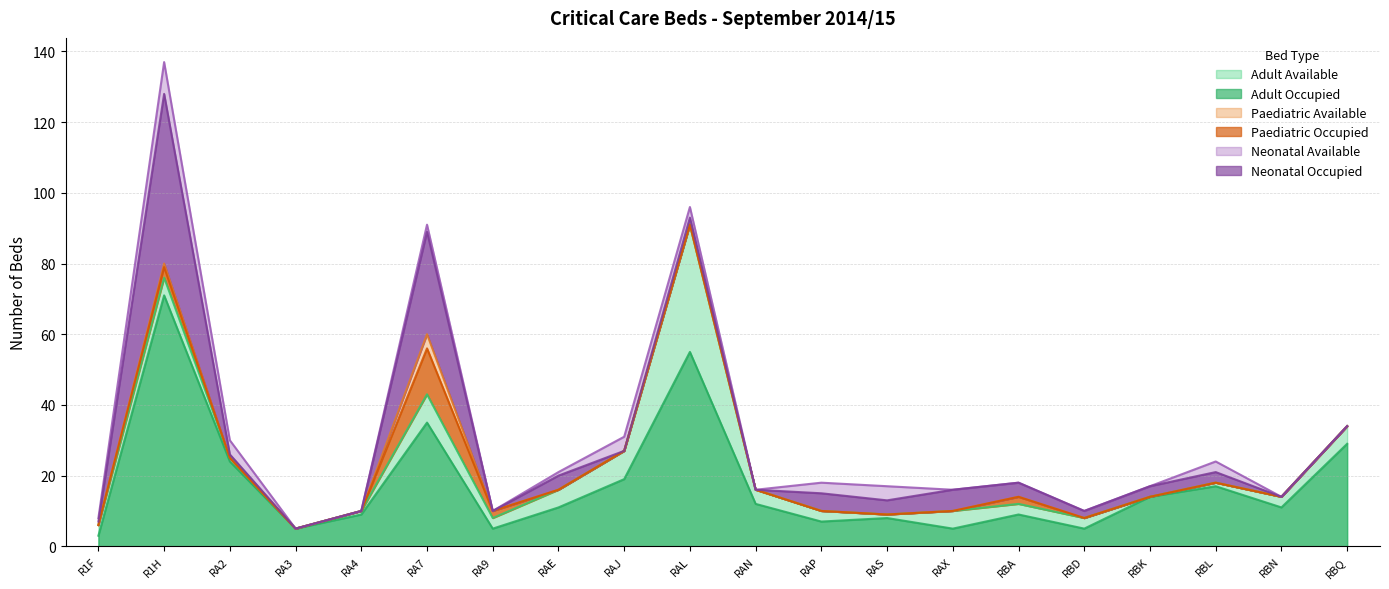

The Paediatric Occupied series shows -7 at RAN. True or false?

False